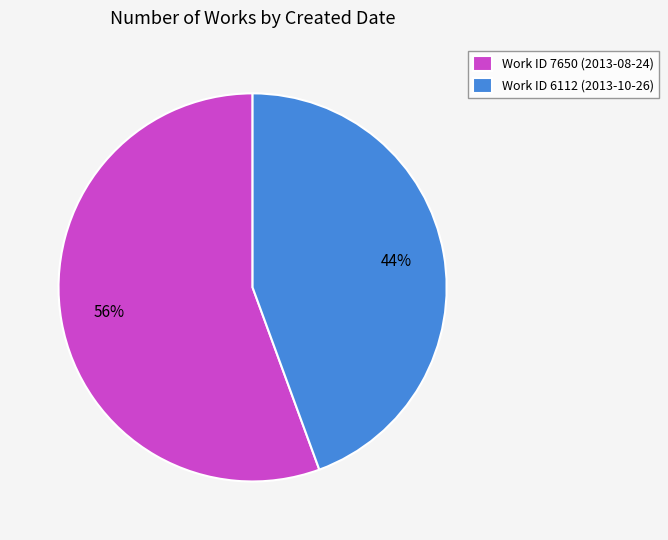

To the nearest percent, what is the combined percentage of Work ID 7650 (2013-08-24) and Work ID 6112 (2013-10-26)?

100%